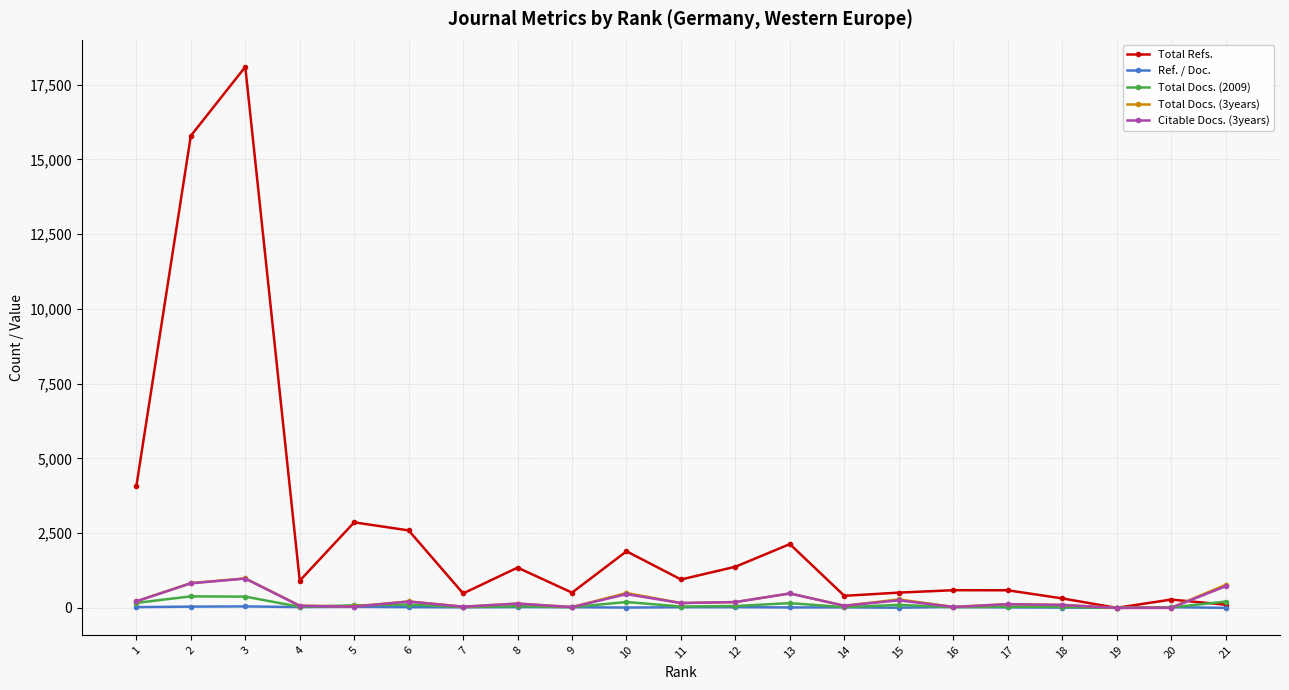

Between 1 and 7, which series saw the biggest shift?

Total Refs.